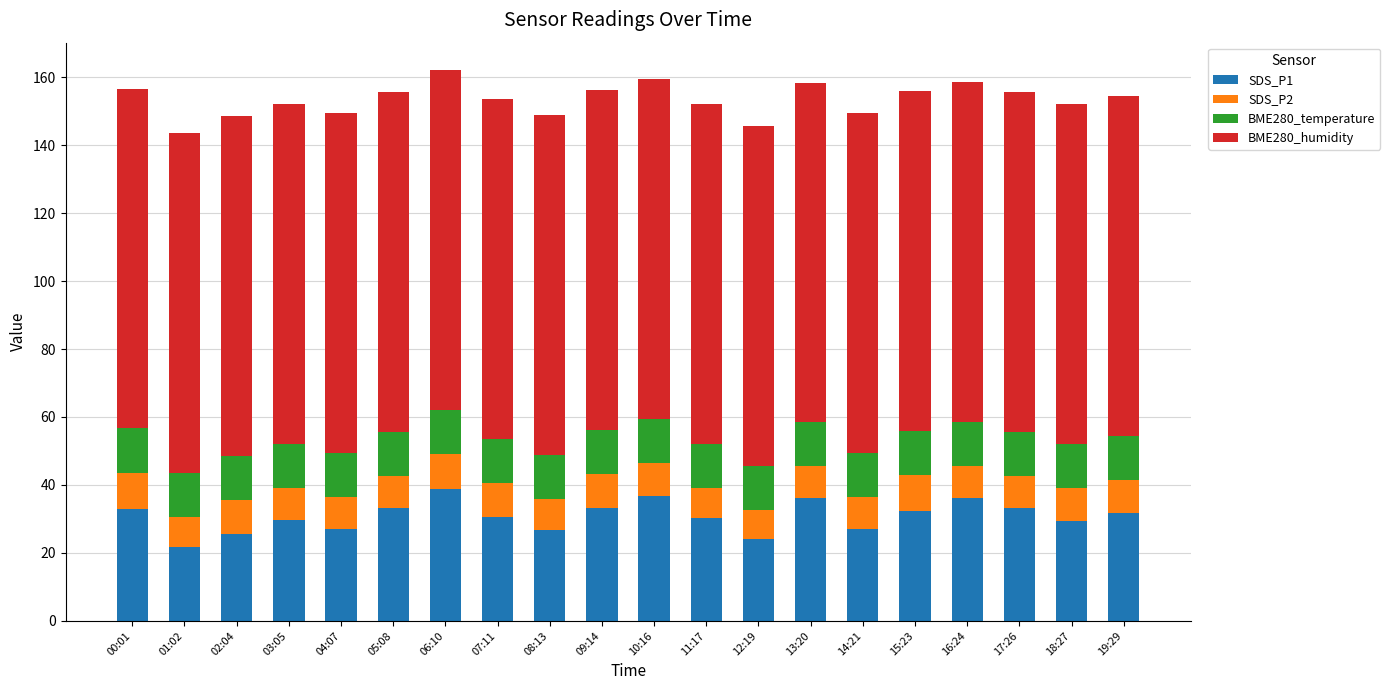

What is the sum of all SDS_P1 values?

616.4